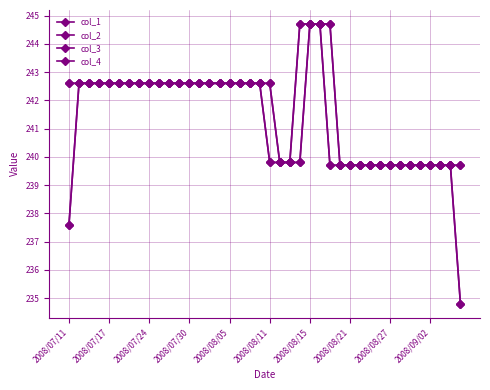

Count the number of data series in this chart.

4